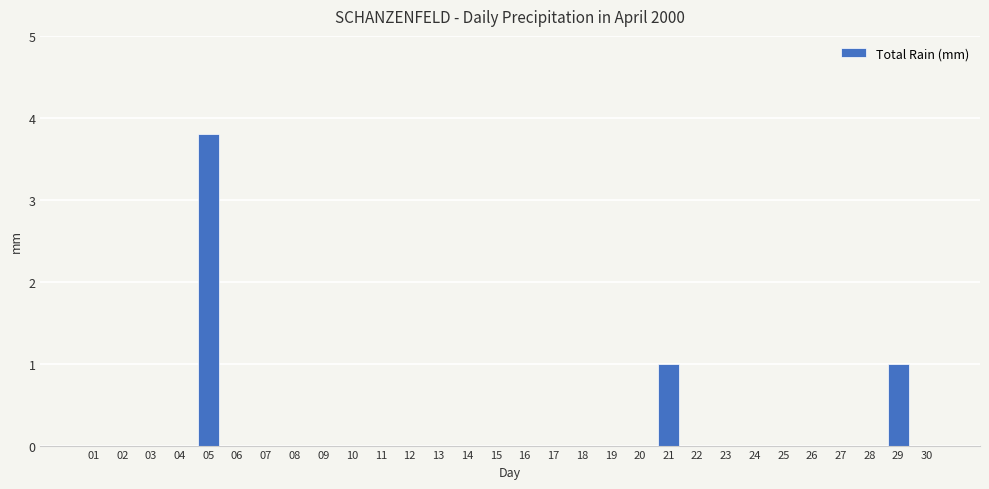

How many values are between 0 and 1?

29